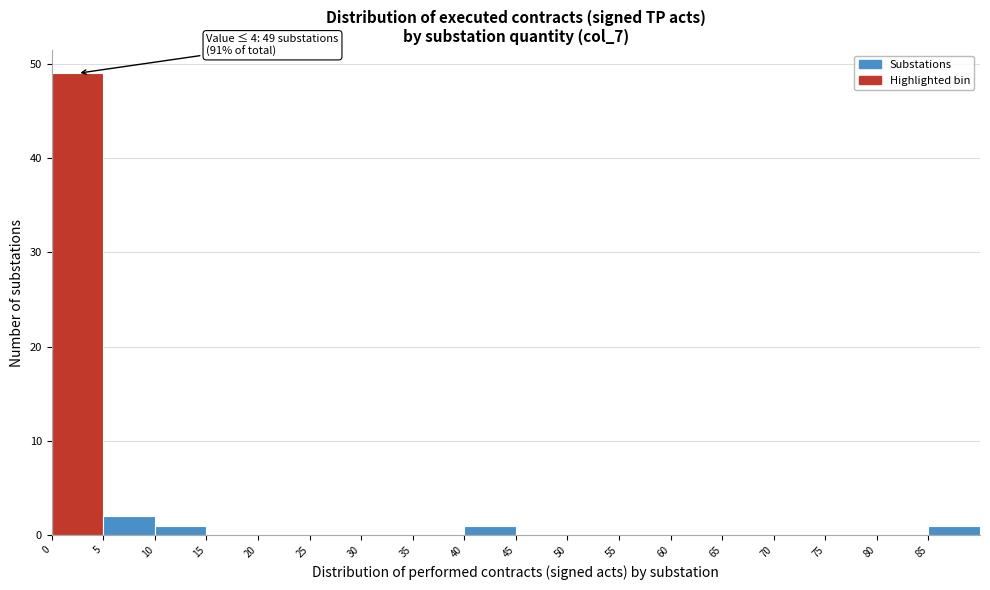

Which range on the x-axis has the tallest bar?

0 to 5